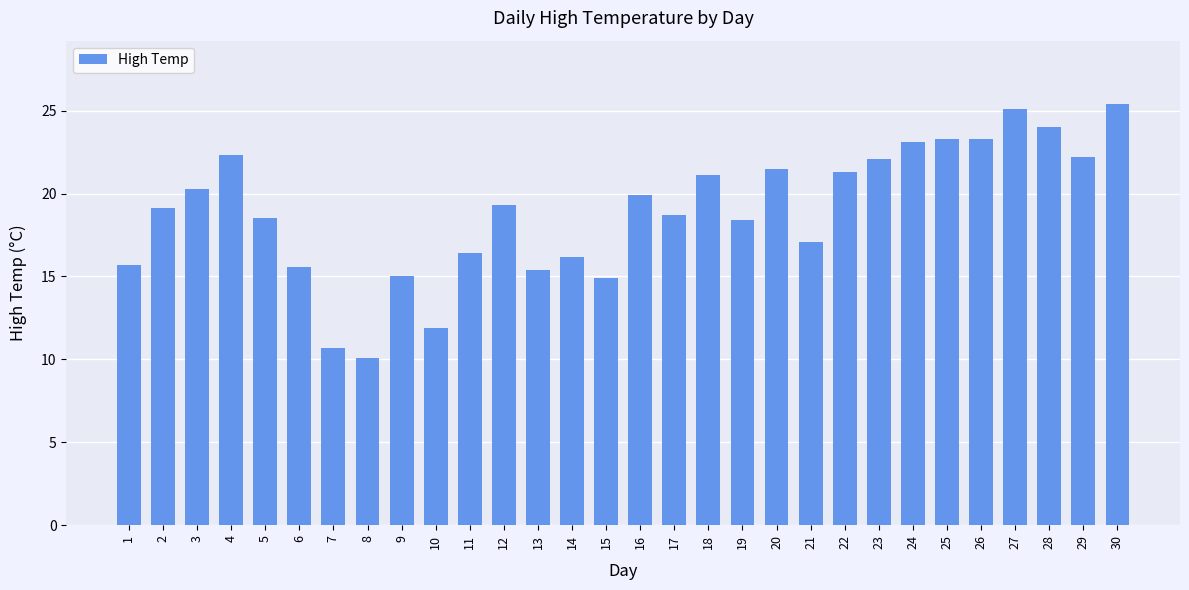

What is the greatest value displayed?

25.4